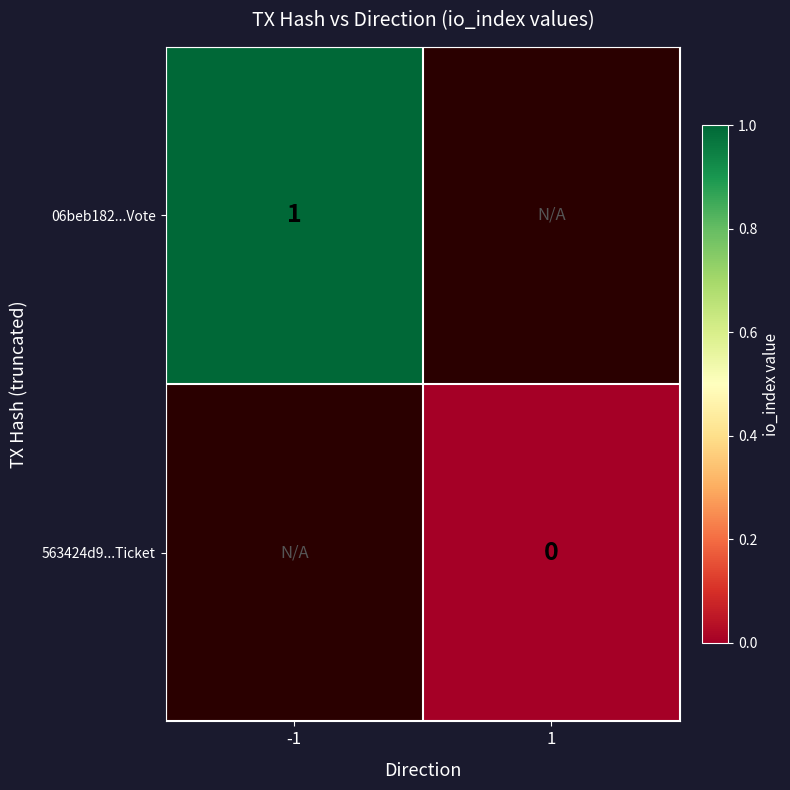

Is the value of 06beb182...Vote at -1 greater than the value of 563424d9...Ticket at 1?

Yes